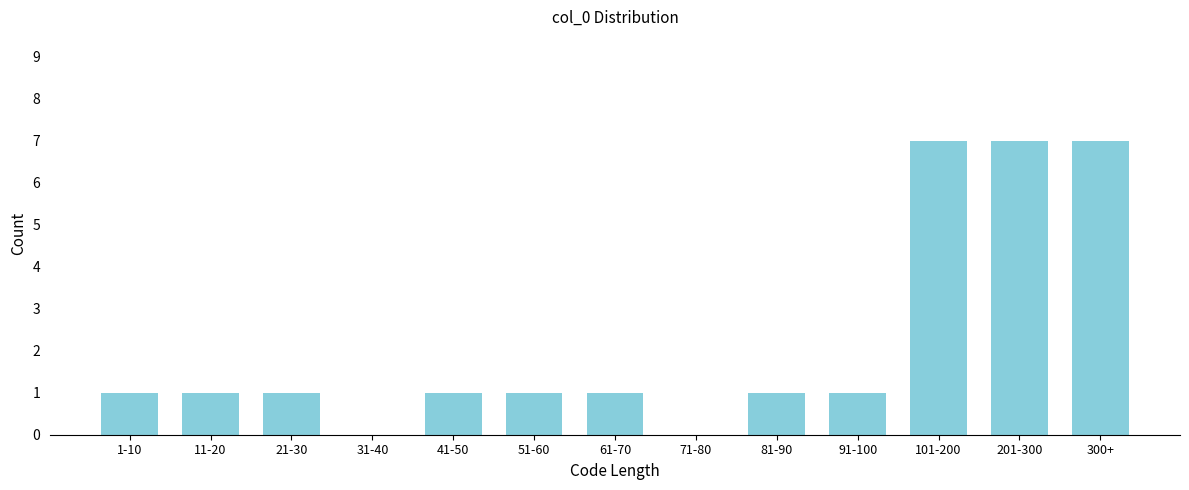

Reading right to left, what are all the values shown in this chart?

300+=7	201-300=7	101-200=7	91-100=1	81-90=1	71-80=0	61-70=1	51-60=1	41-50=1	31-40=0	21-30=1	11-20=1	1-10=1